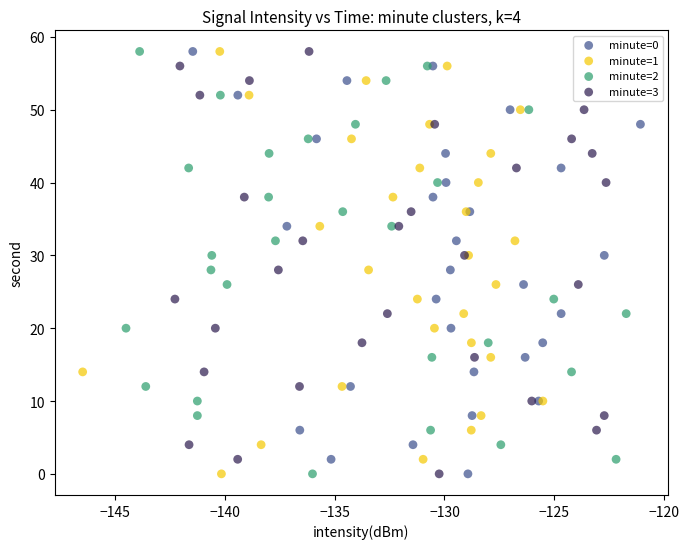

What are all the series names shown in the legend?

minute=0, minute=1, minute=2, minute=3